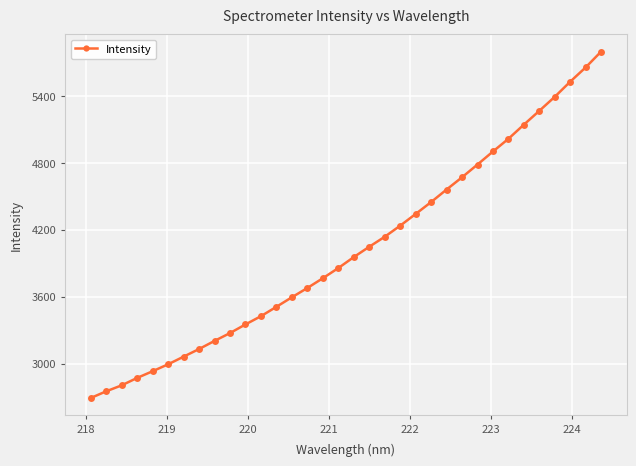

What is the minimum value shown in the chart?

2691.4